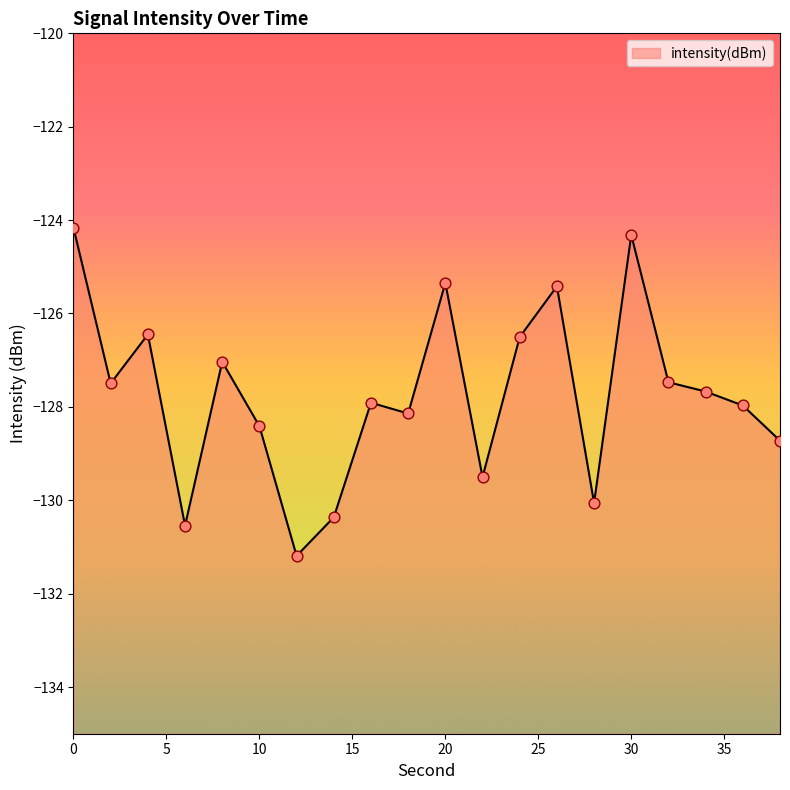

Between 10 and 14, which is larger?

10